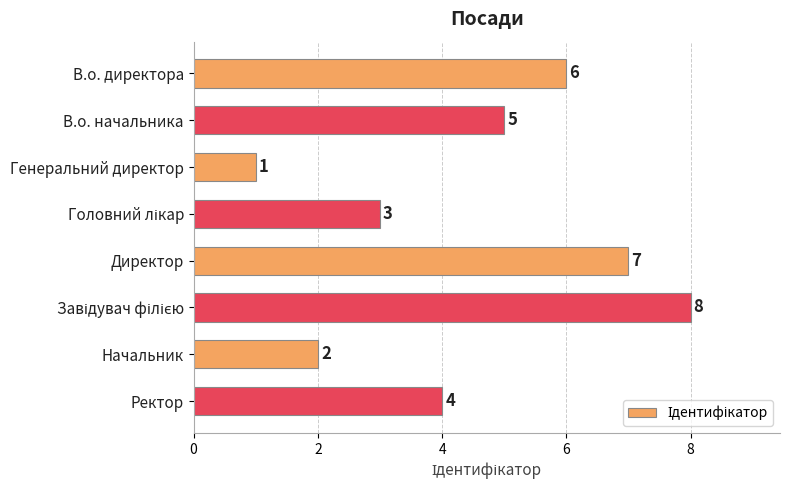

What is the greatest value displayed?

8